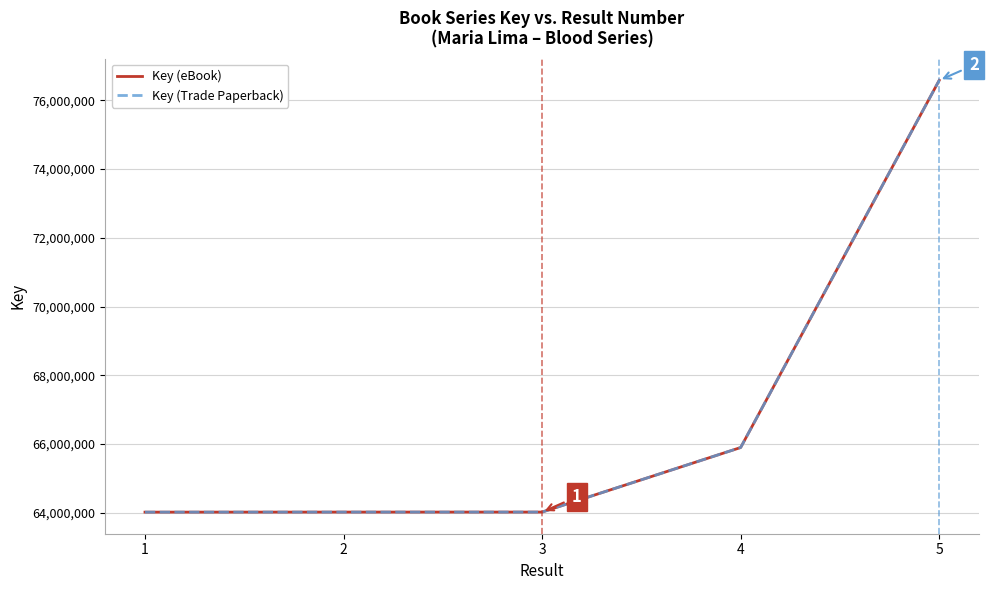

Rank the series by their maximum value, from lowest to highest.

Key (eBook), Key (Trade Paperback)